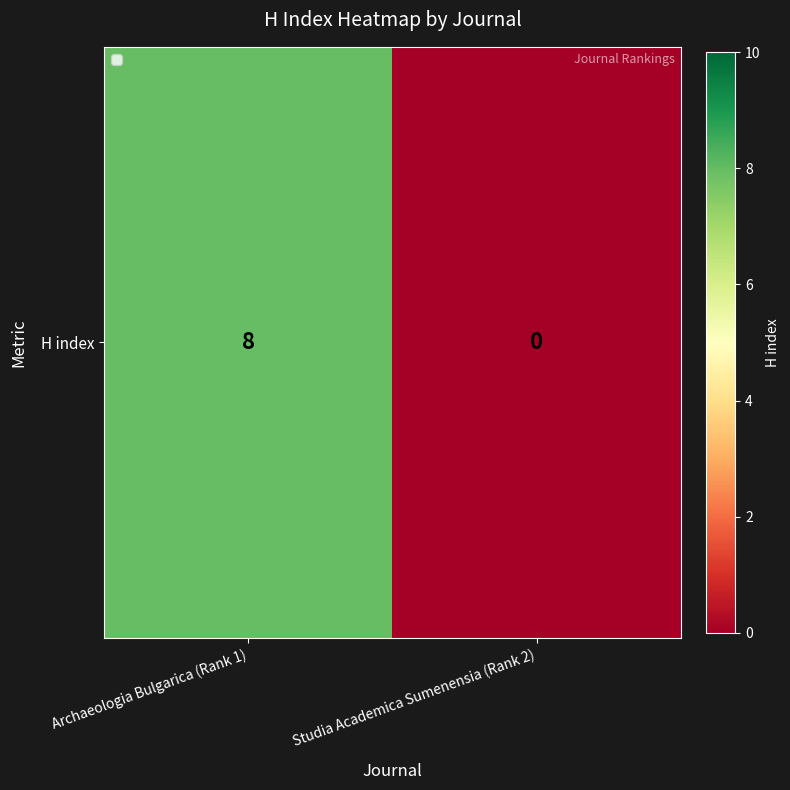

Reading left to right, what are all the values shown in this chart?

Archaeologia Bulgarica (Rank 1)=8	Studia Academica Sumenensia (Rank 2)=0